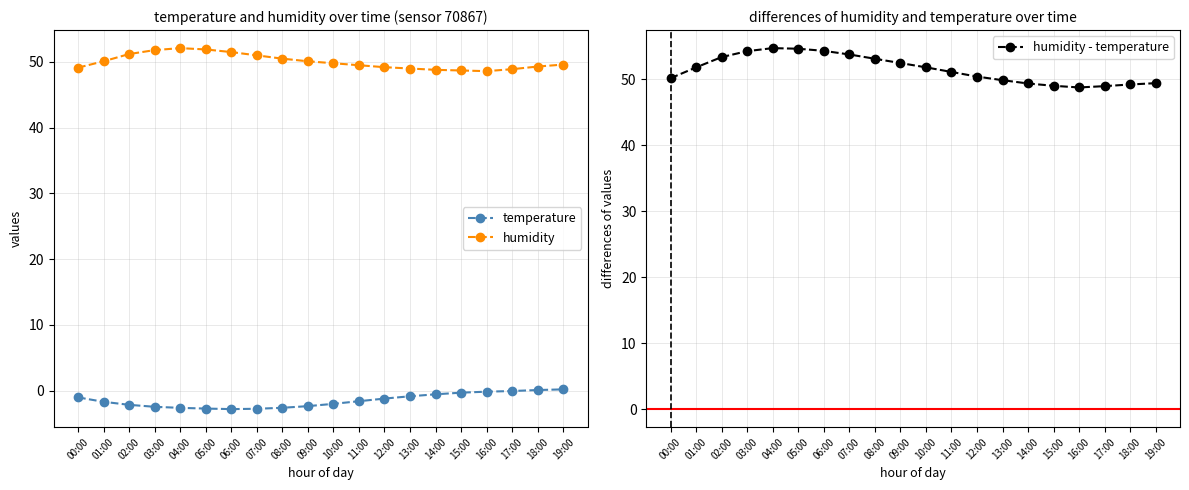

Where is humidity nearest to the value 50?

01:00